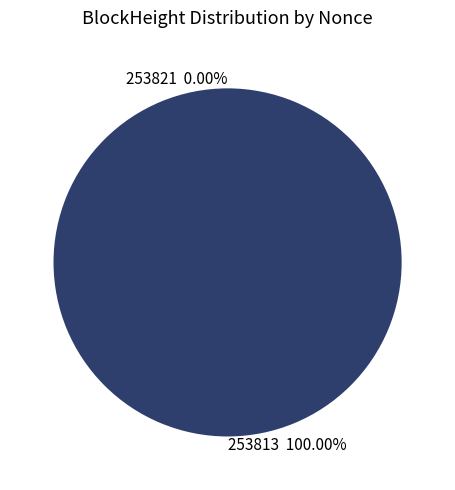

Count the number of slices in the pie.

2